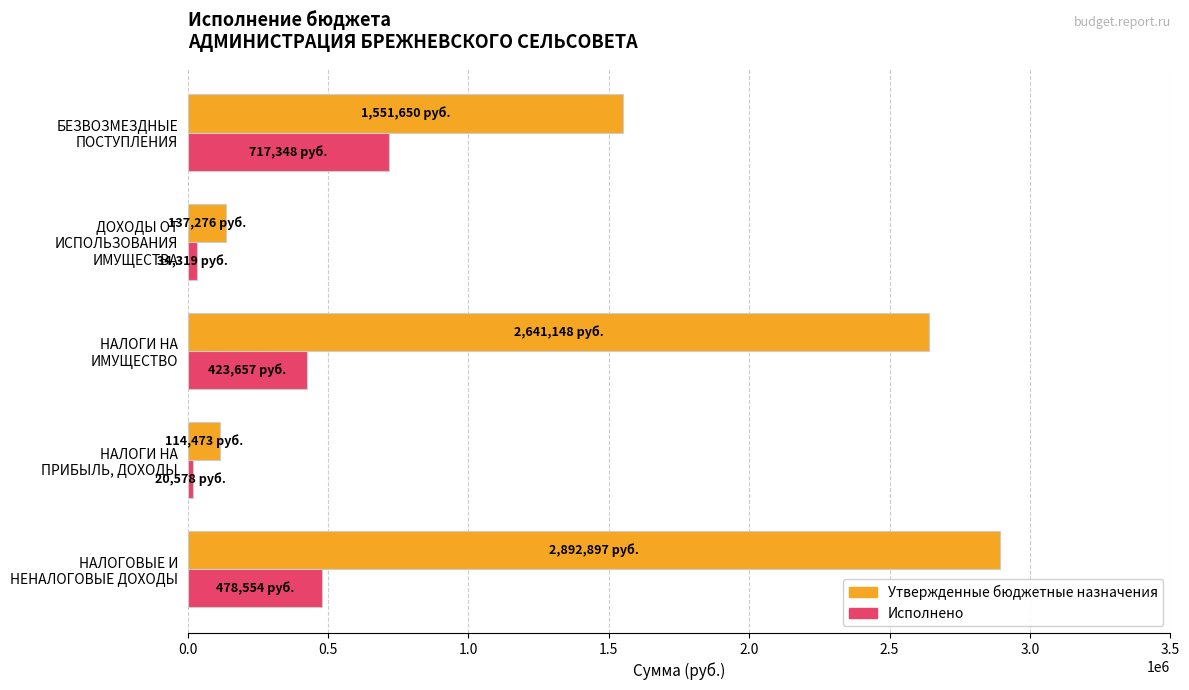

What is the maximum value shown in the chart?

2892896.9